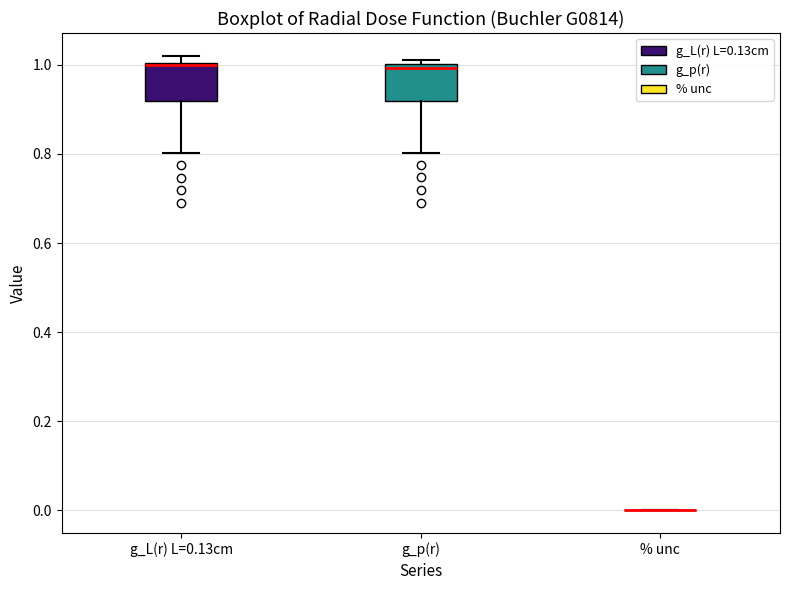

Reading left to right, transcribe this box plot: for each box, give where its median line is, the range the box spans, and where its two whiskers end, as read against the y-axis. The values are not printed on the chart, so give them approximately, as read against the axis.

g_L(r) L=0.13cm: median 1.00, box 0.92 to 1.00, whiskers 0.80 to 1.02
g_p(r): median 1.00 (just below the box's upper edge), box 0.92 to 1.00, whiskers 0.80 to 1.00 (just above the box's upper edge)
% unc: box collapsed to a line at 0.00, whiskers 0.00 to 0.00